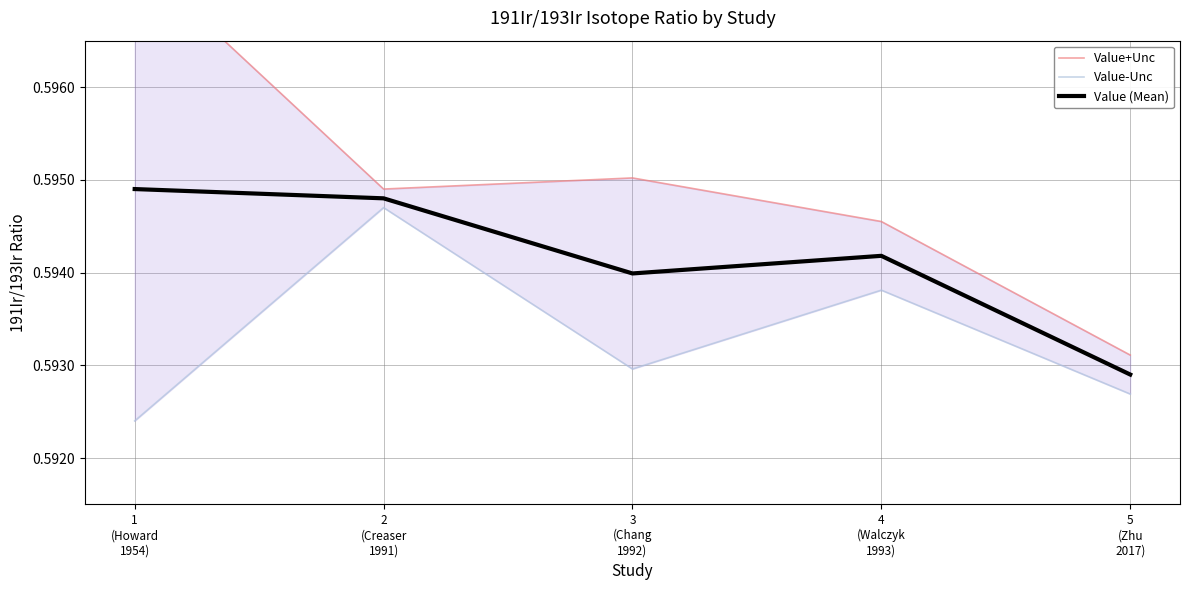

At which category does Value (Mean) reach its first local peak?

4
(Walczyk
1993)